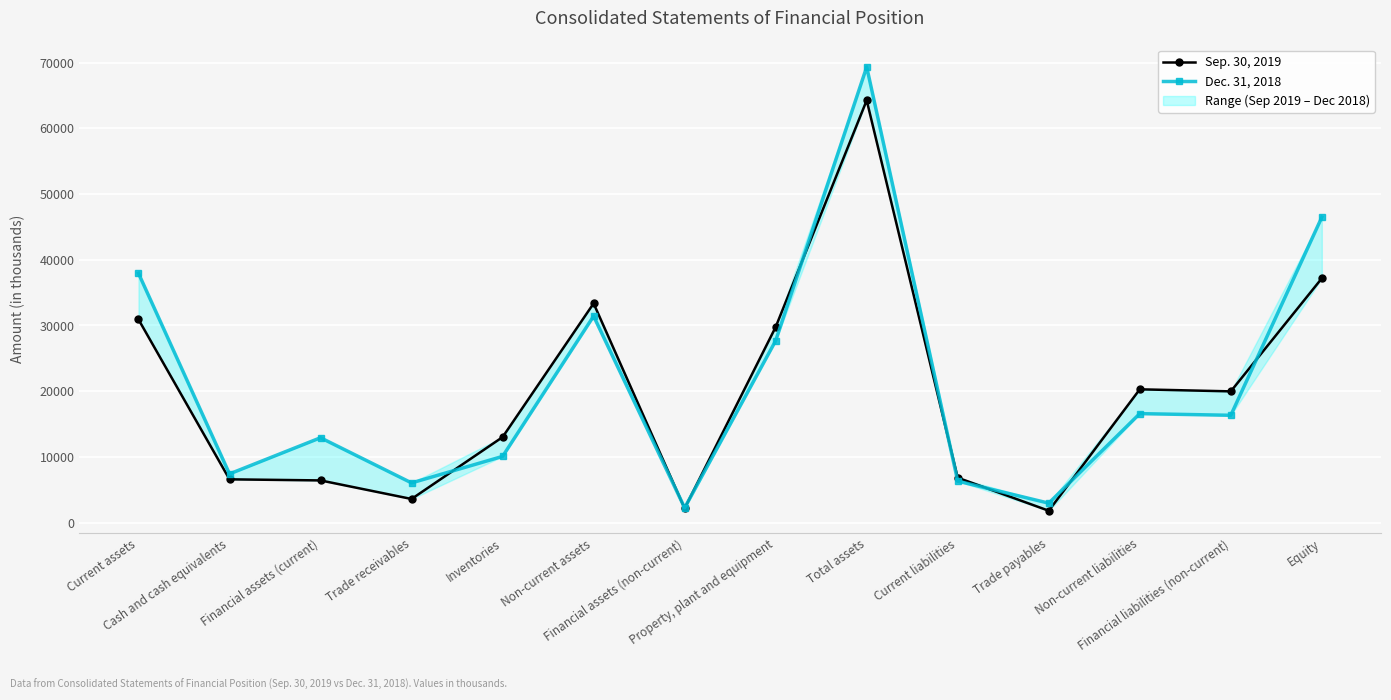

Reading left to right, extract all data points from this chart.

Sep. 30, 2019: 30913	6573	6408	3583	13002	33355	2147	29757	64268	6819	1794	20275	19964	37174
Dec. 31, 2018: 37936	7402	12905	6030	10064	31416	2234	27675	69352	6302	2945	16575	16321	46475